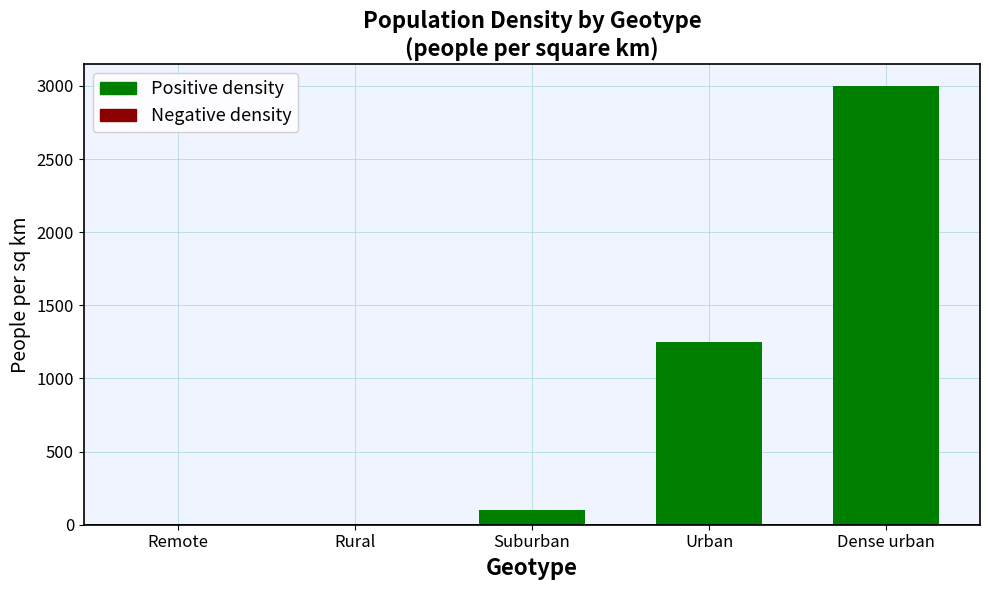

What is the value of the Positive density bar at the 2nd from the left?

0.2